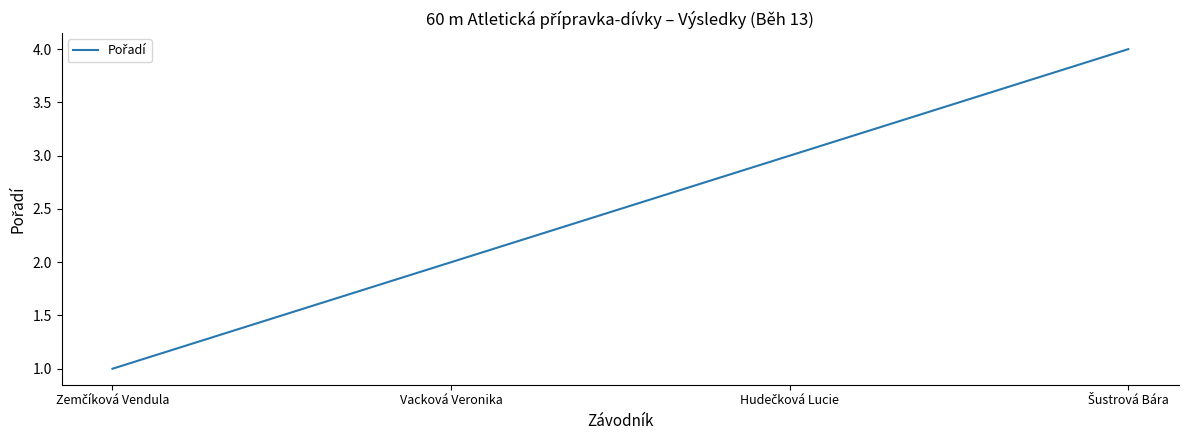

How many lines are shown in the chart?

1